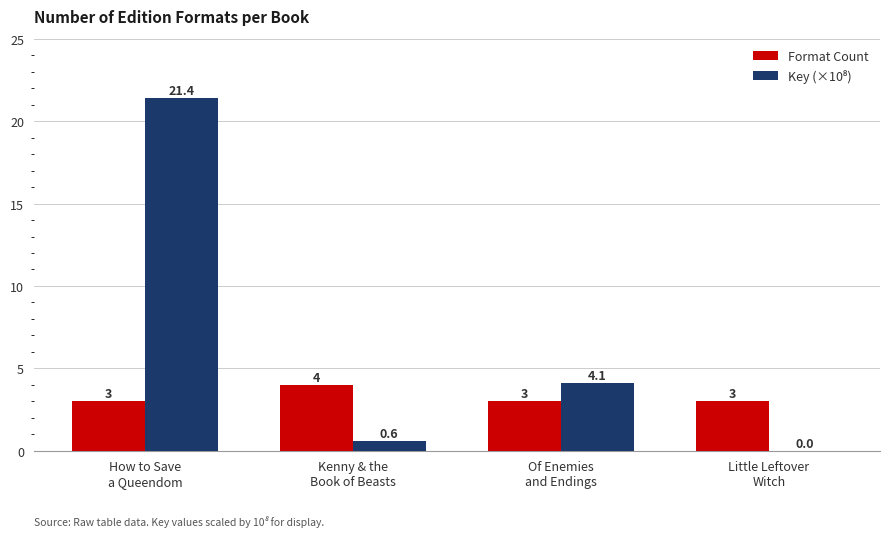

What is the greatest value displayed?

21.4